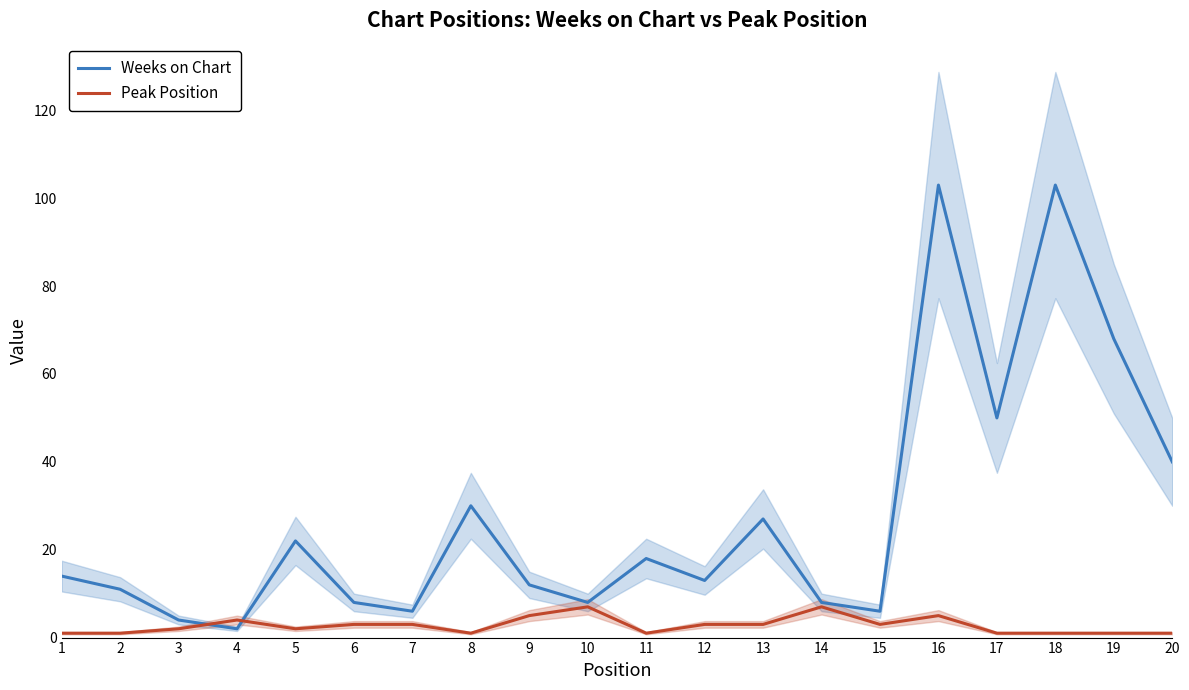

What is the difference between the highest and lowest values at 15?

3